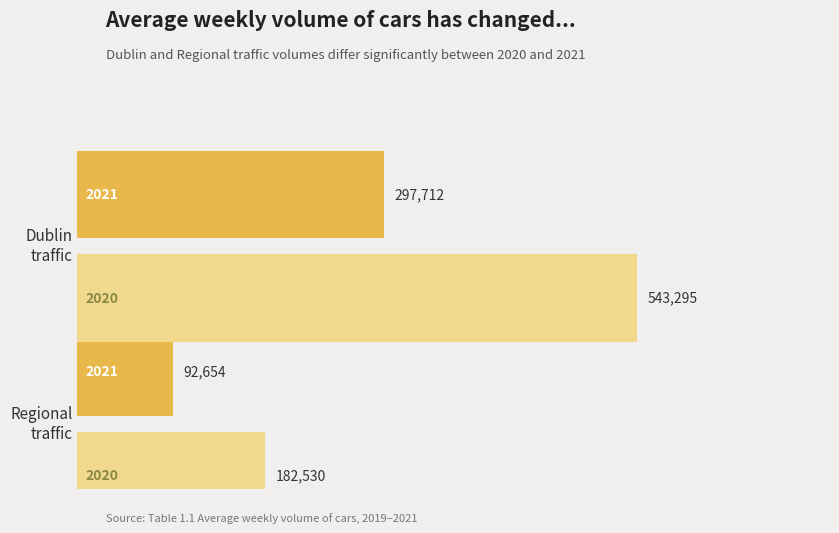

What is the greatest value displayed?

543295